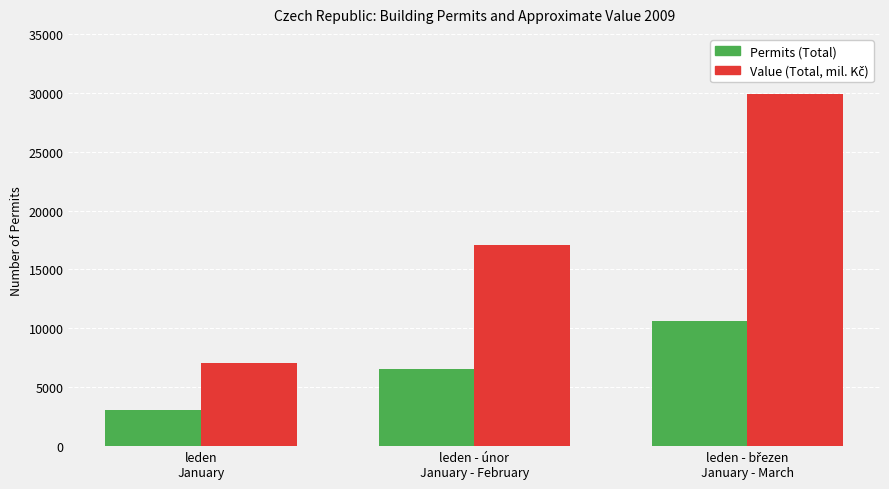

What is the maximum value shown in the chart?

29882